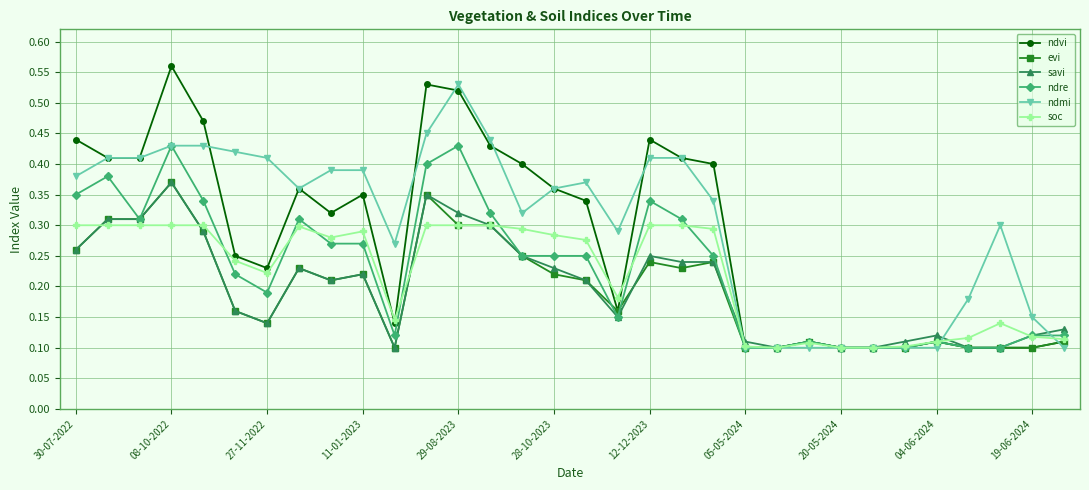

Which series has the largest range (max minus min)?

ndvi